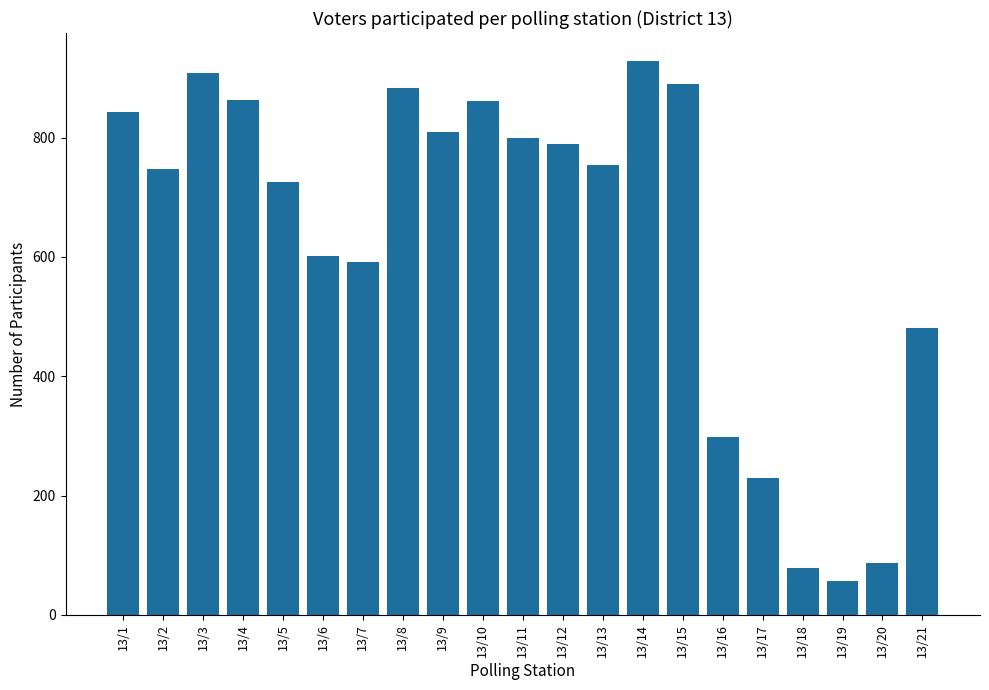

Which label corresponds to the smallest value in the chart?

13/19